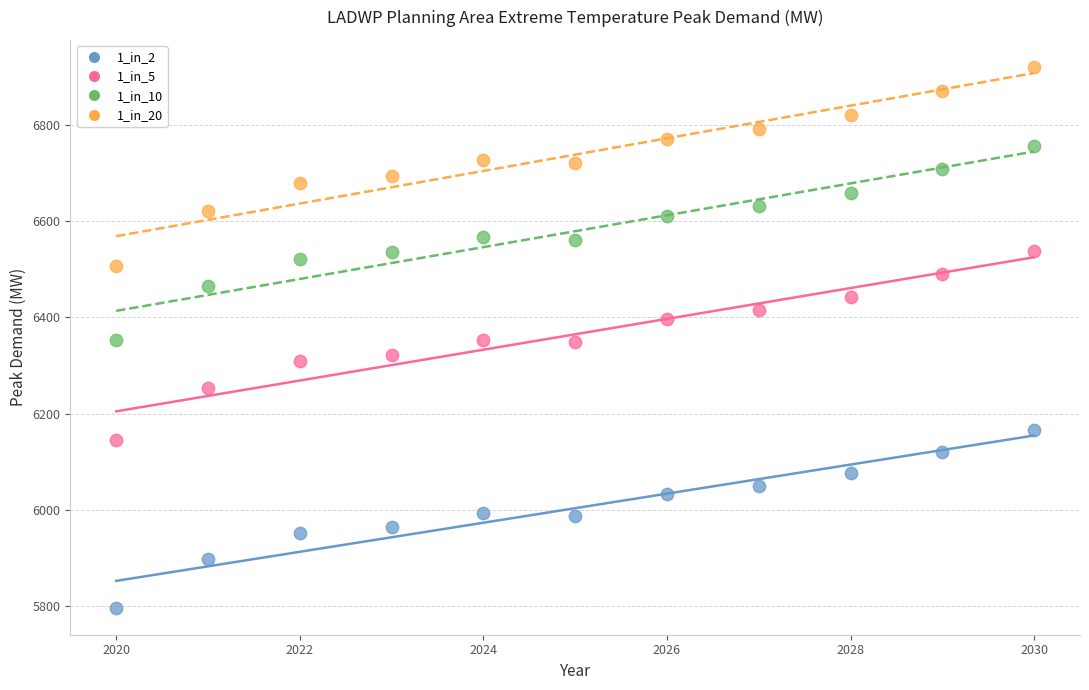

Across all data points, what is the range of X values (max minus min)?

10.0